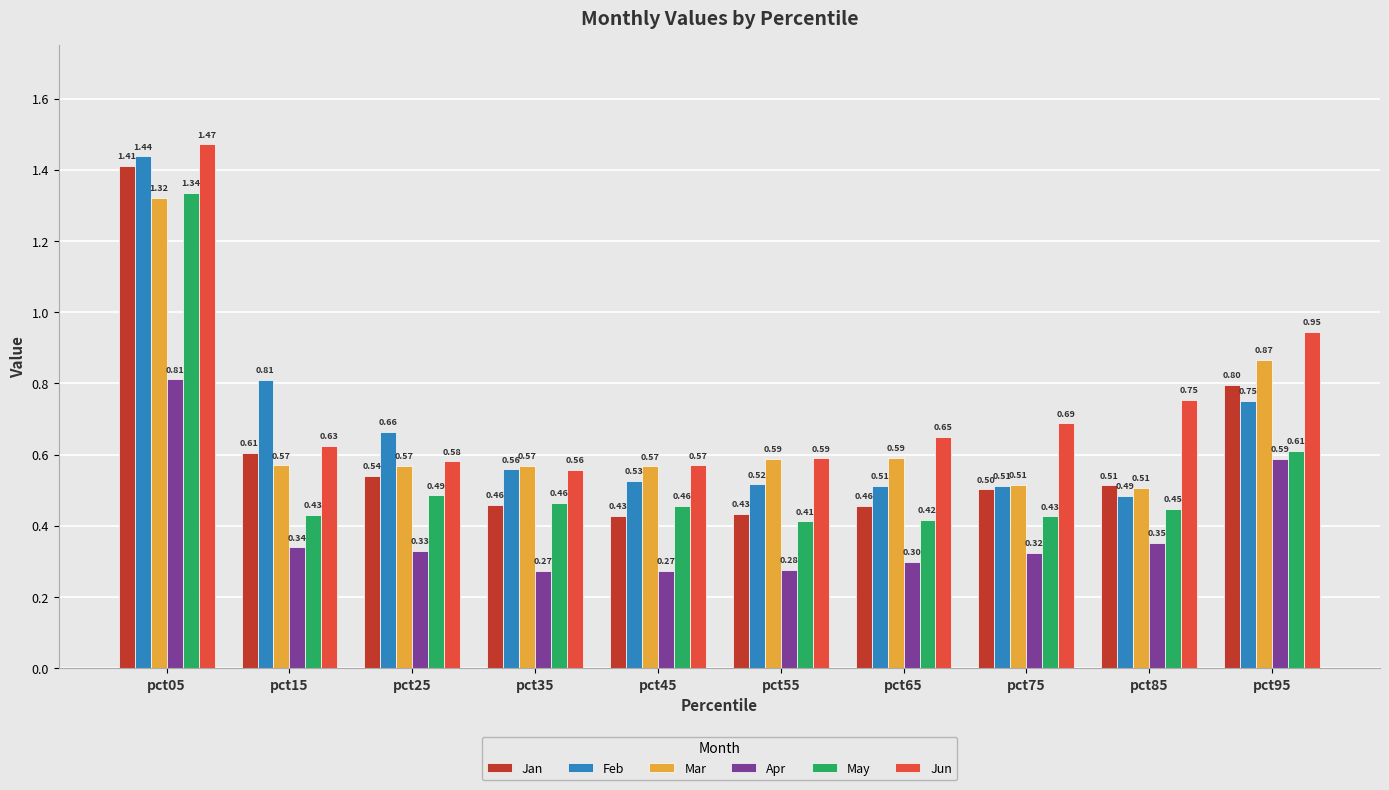

How many Jan values are between 0 and 1?

9